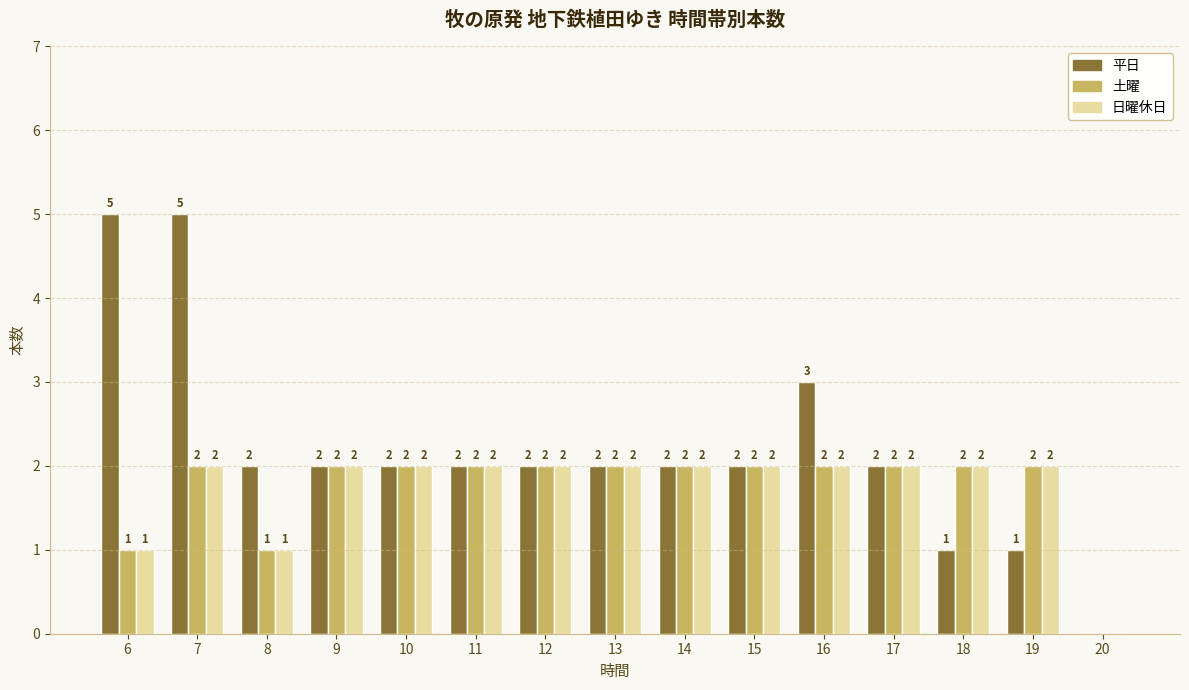

What are all the series names shown in the legend?

平日, 土曜, 日曜休日